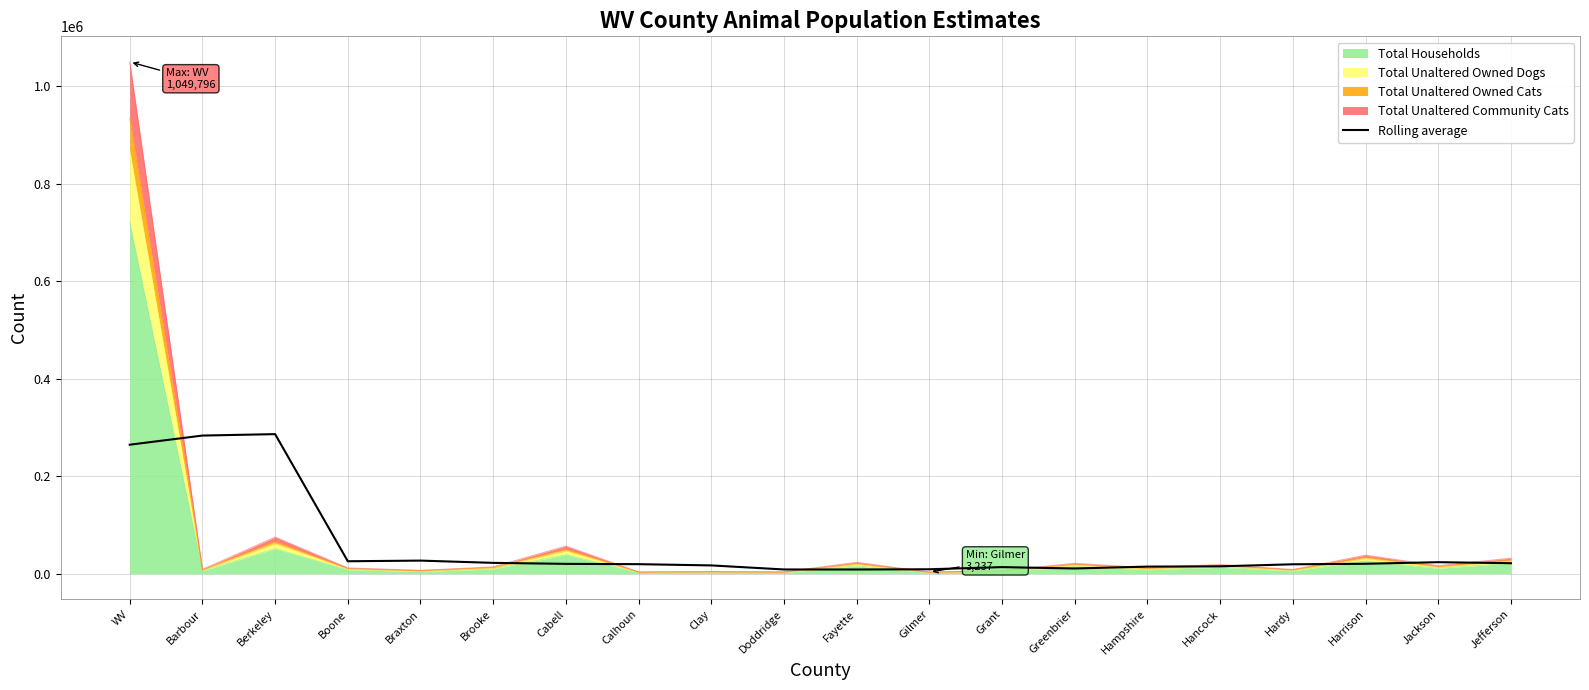

How many values are below 20122?

10